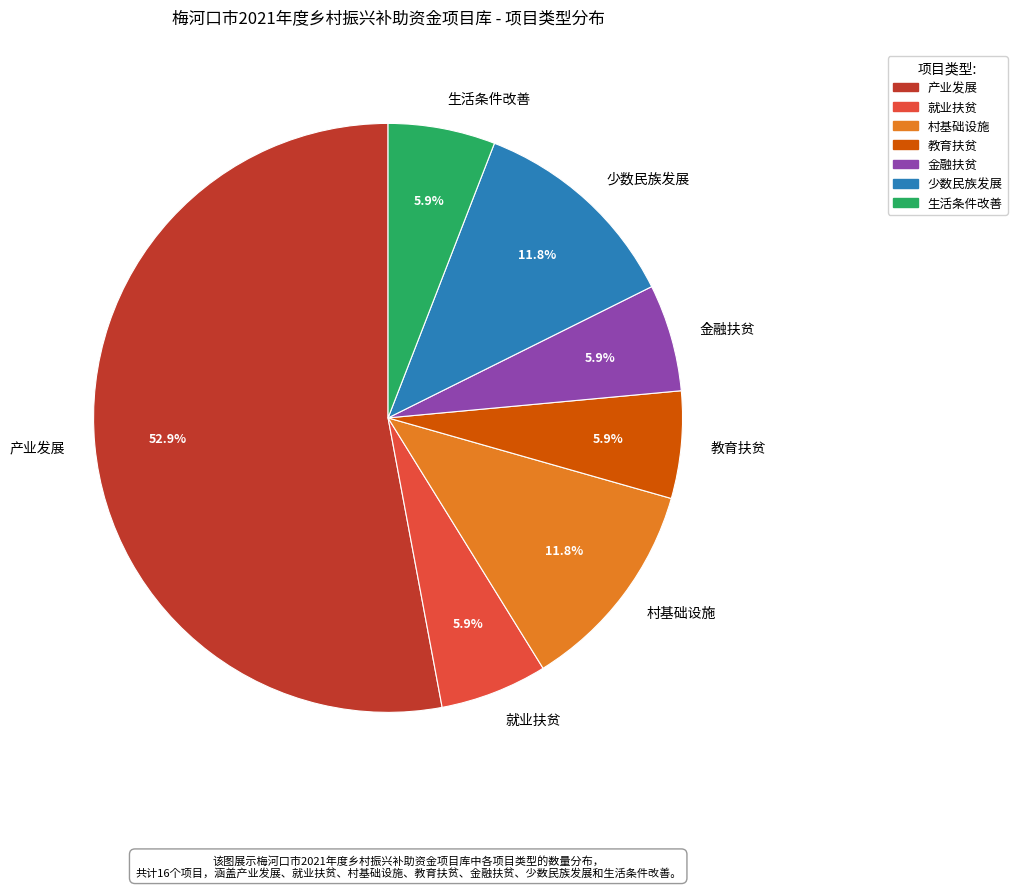

Approximately how many times larger is the value at 教育扶贫 compared to 村基础设施?

0.5